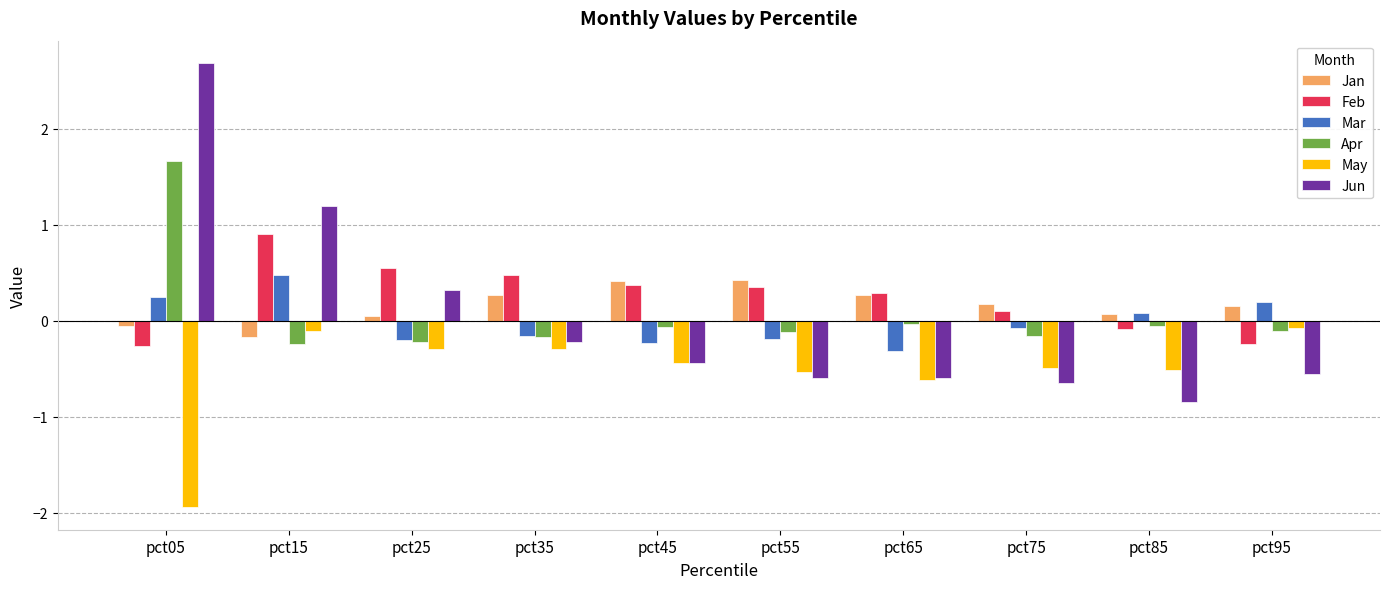

What is the total value across all series at pct45?

-0.4